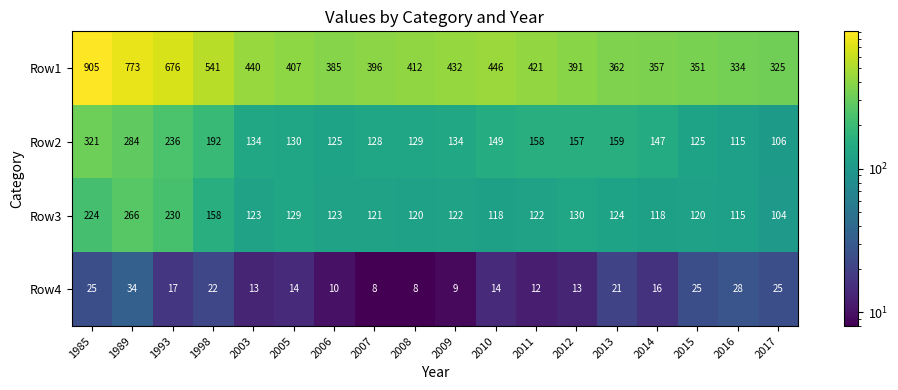

At which label does Row3 first exceed 123?

1985